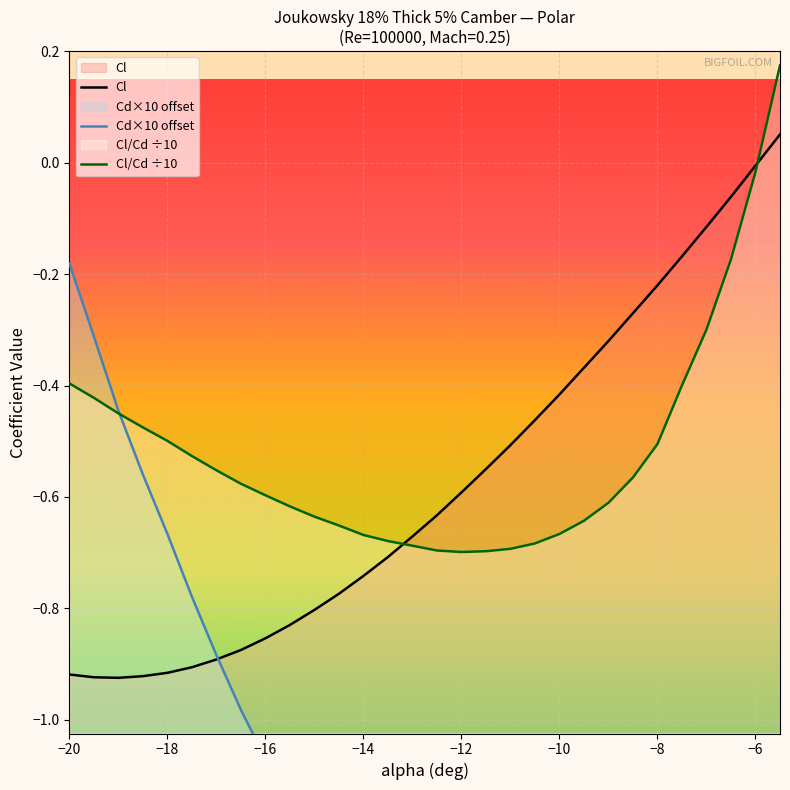

How many values in the Cl_Cd series are below 0?

29